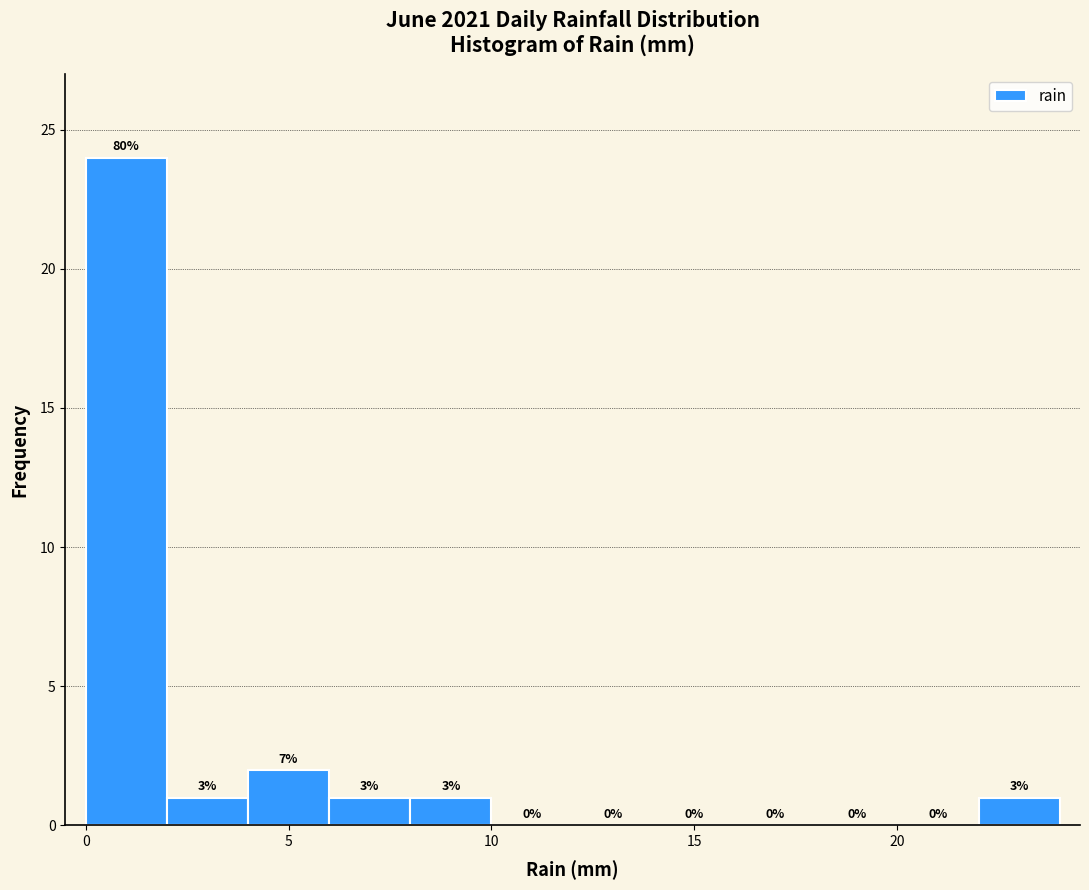

Which range on the x-axis has the tallest bar?

0 to 2